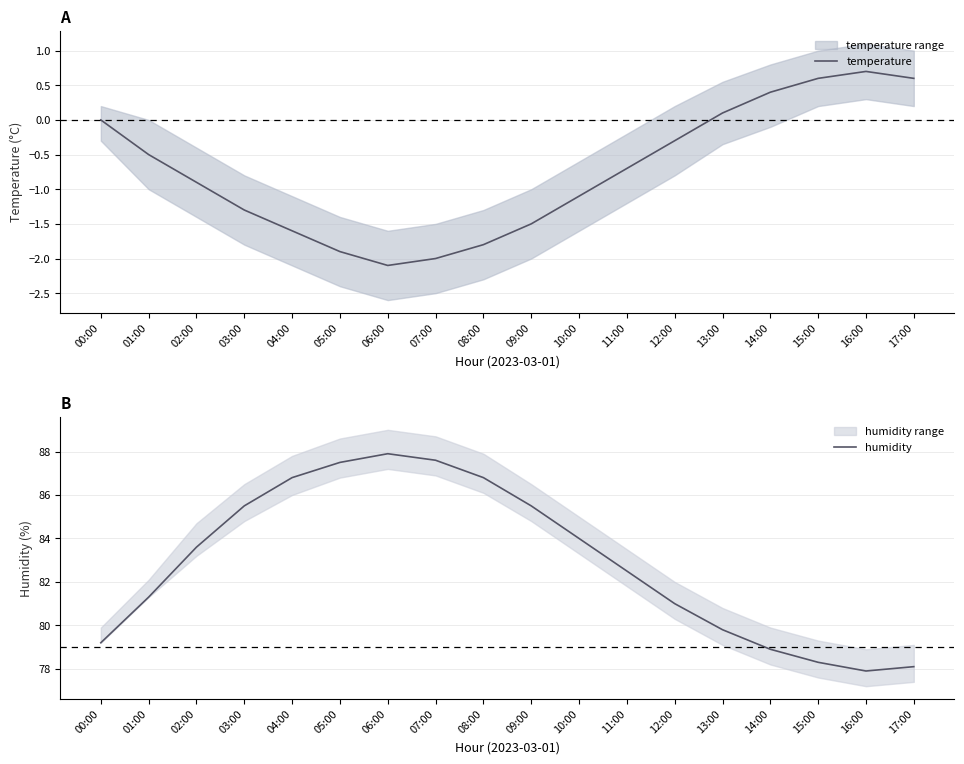

What position from the left is 14:00?

15